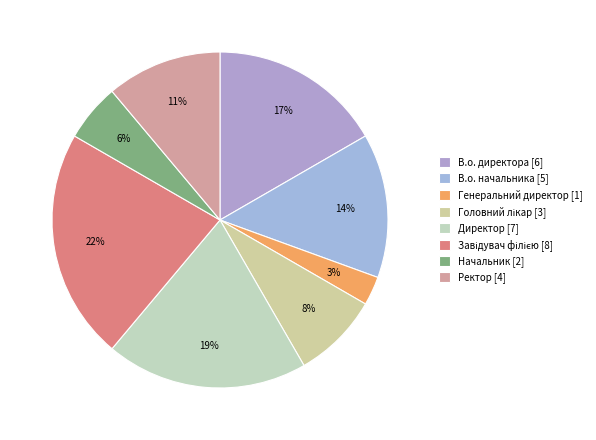

What percentage is the Директор slice, to the nearest percent?

19%